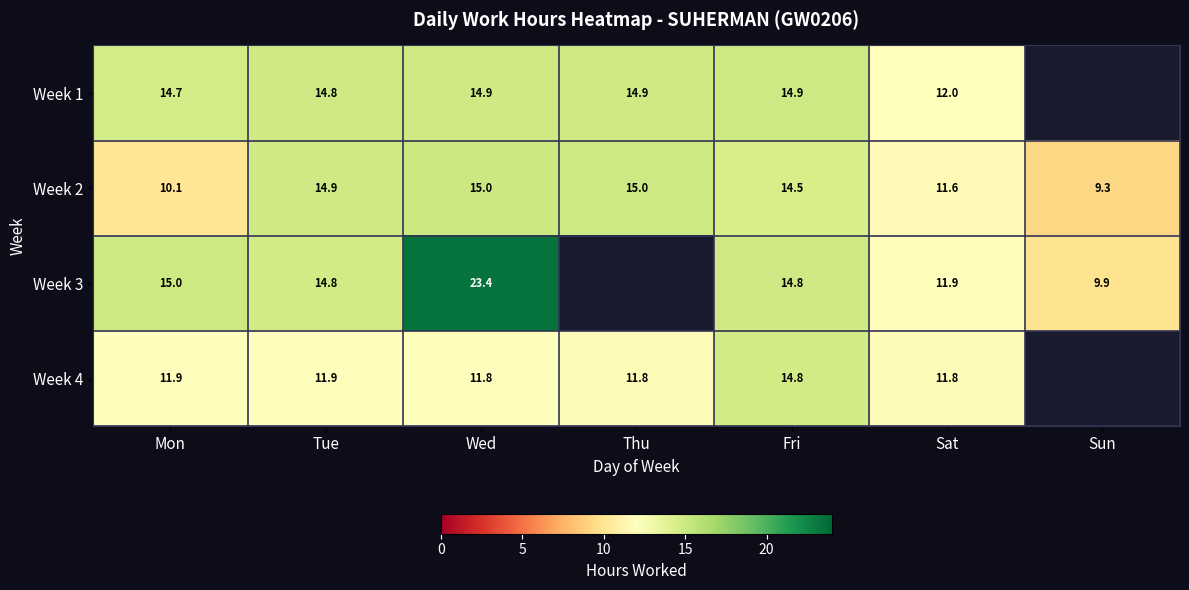

What is the sum of all Week 2 values?

90.4